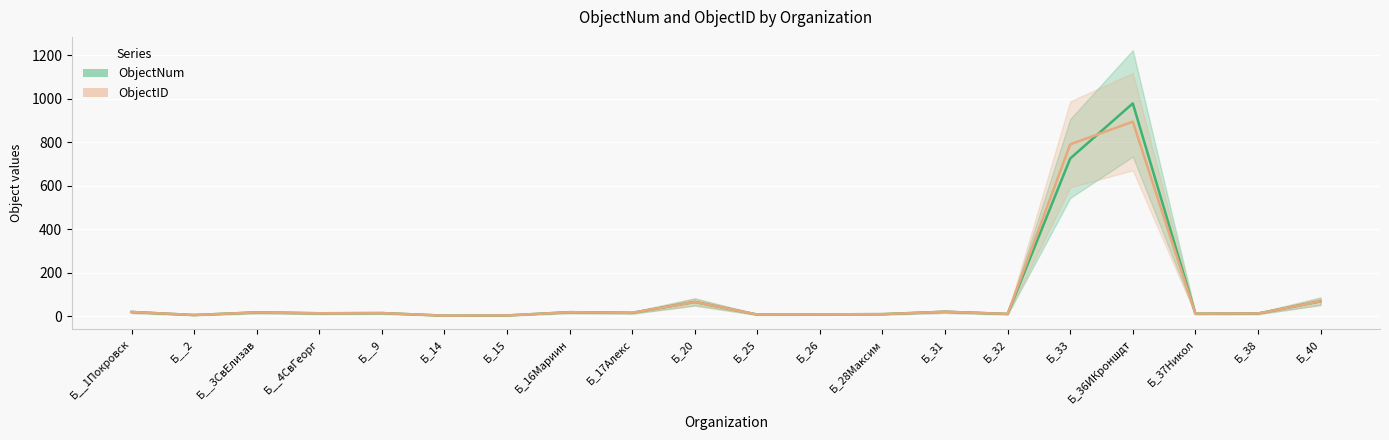

Which label corresponds to the smallest value in the chart?

Б_14